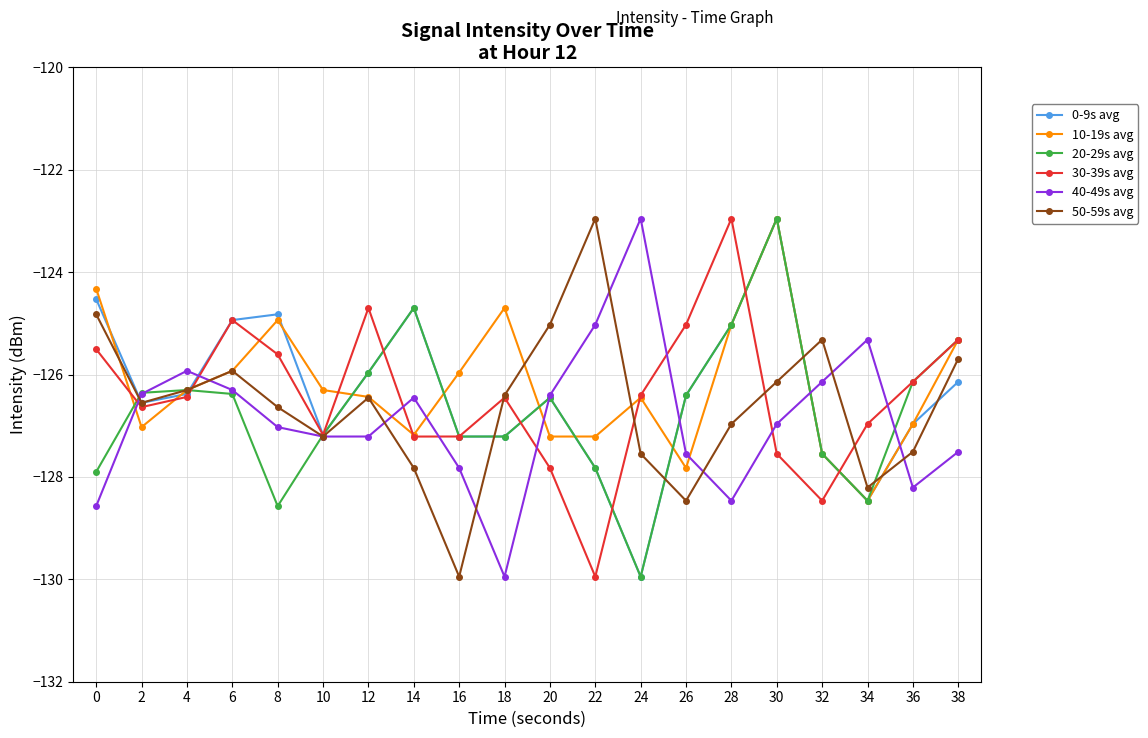

At 8, list the series in order from largest to smallest.

0-9s avg, 10-19s avg, 30-39s avg, 50-59s avg, 40-49s avg, 20-29s avg